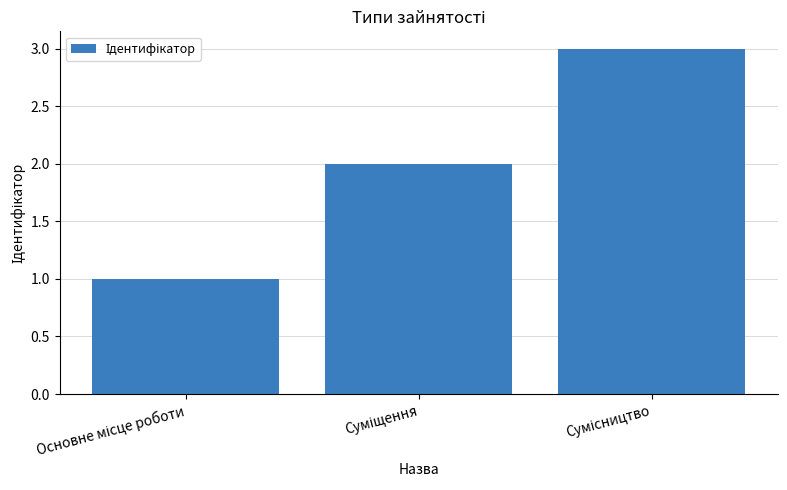

What is the maximum value shown in the chart?

3